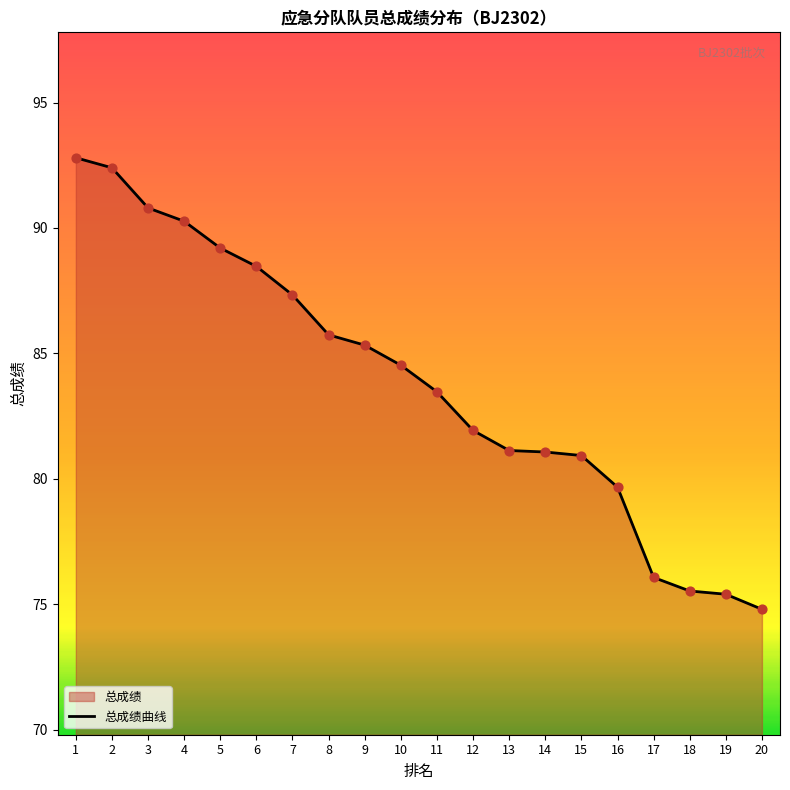

Approximately how many times larger is the value at 9 compared to 17?

1.1